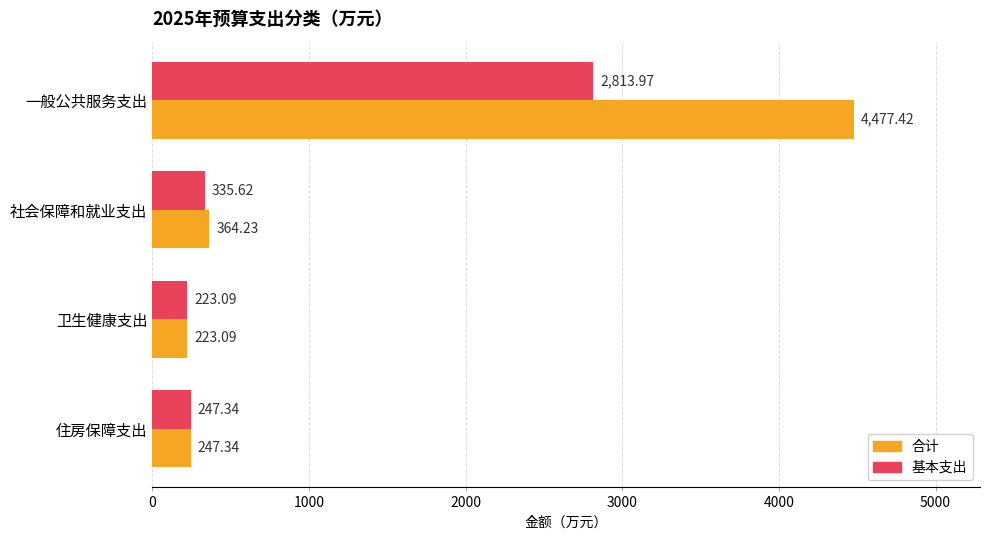

How many data points in 基本支出 are less than 335?

2